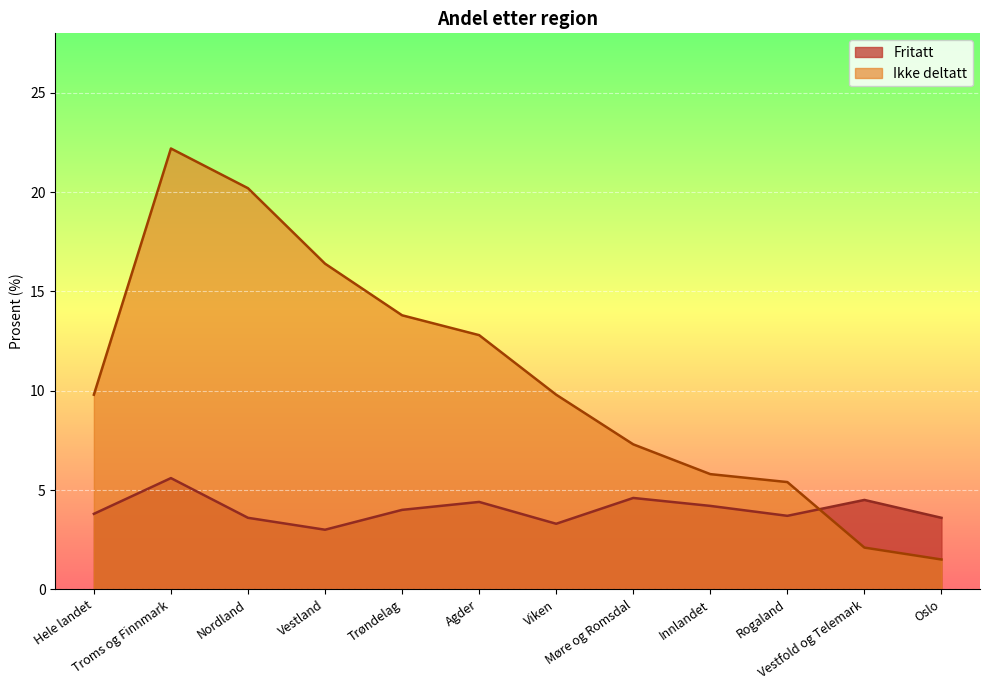

Rank the series by their maximum value, from lowest to highest.

Fritatt, Ikke deltatt